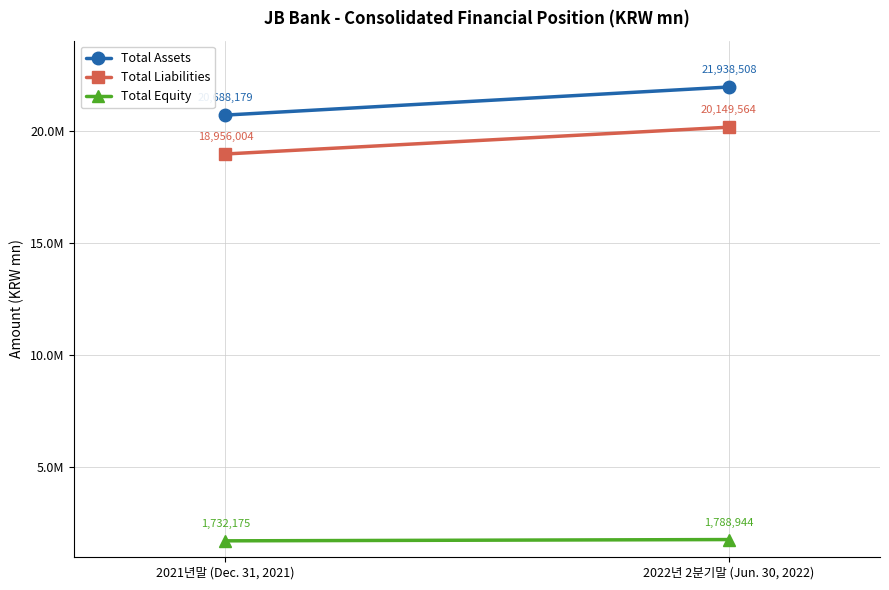

Reading left to right, transcribe all the data shown in this chart.

Total Assets: 20688179	21938508
Total Liabilities: 18956004	20149564
Total Equity: 1732175	1788944